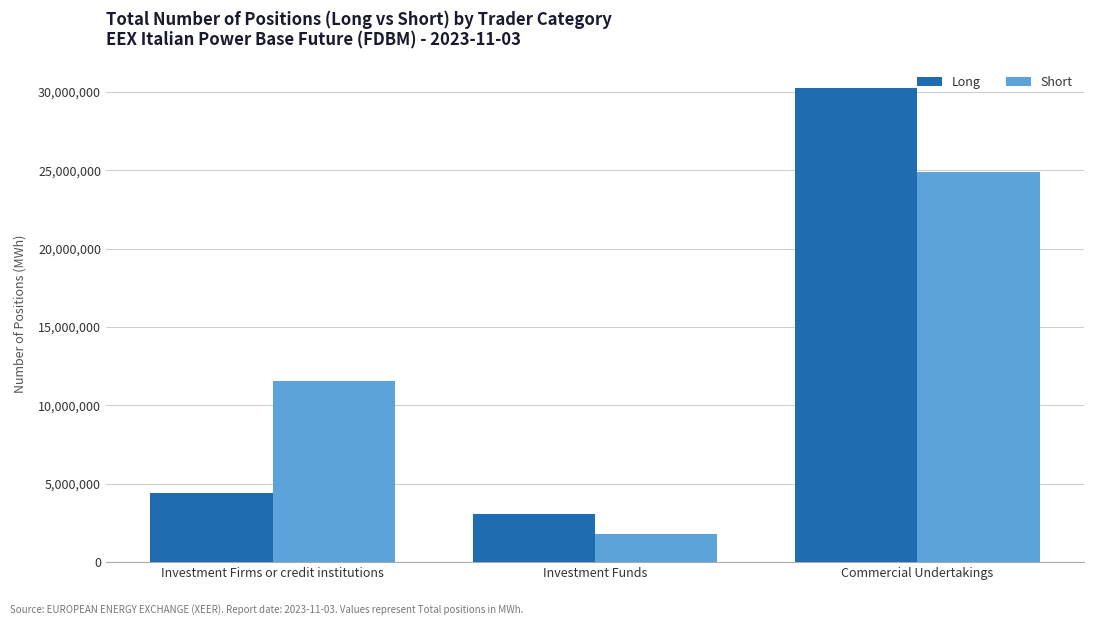

The Short series shows 5865672 at Commercial Undertakings. True or false?

False